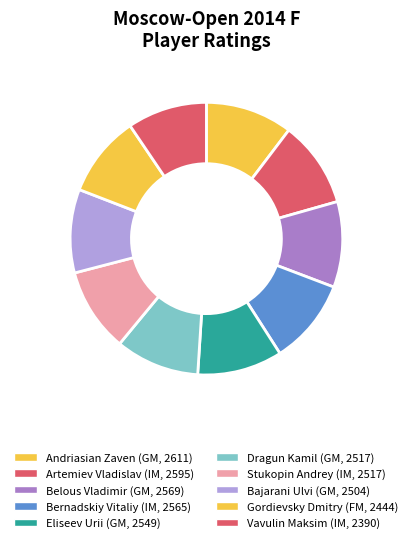

To the nearest percent, what is the difference between the largest and smallest slice percentages?

1%